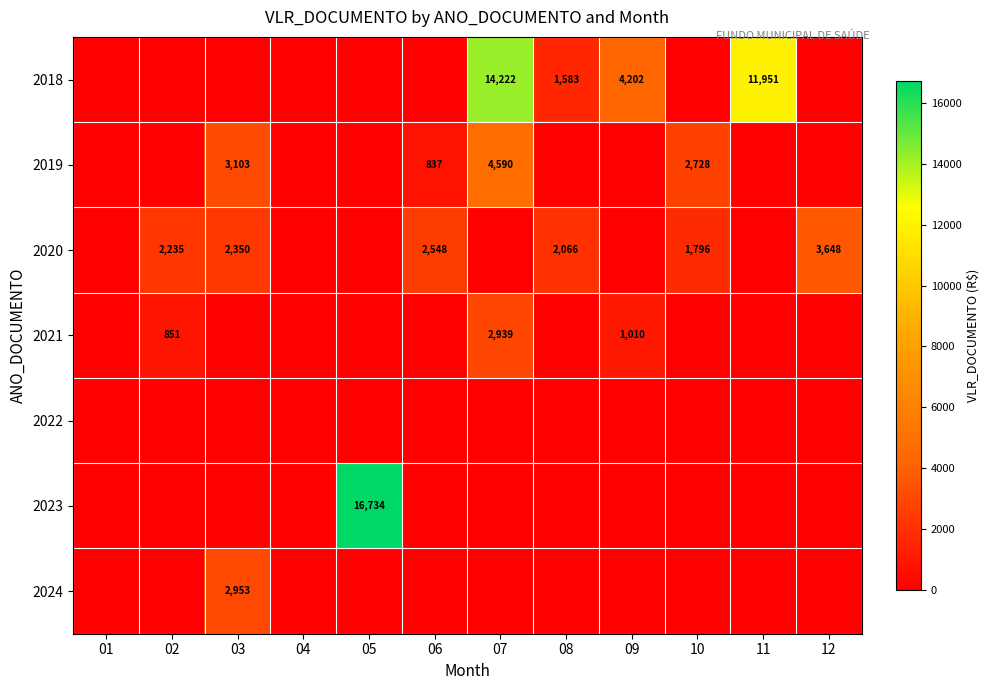

Between 11 and 12, which series saw the biggest shift?

2018